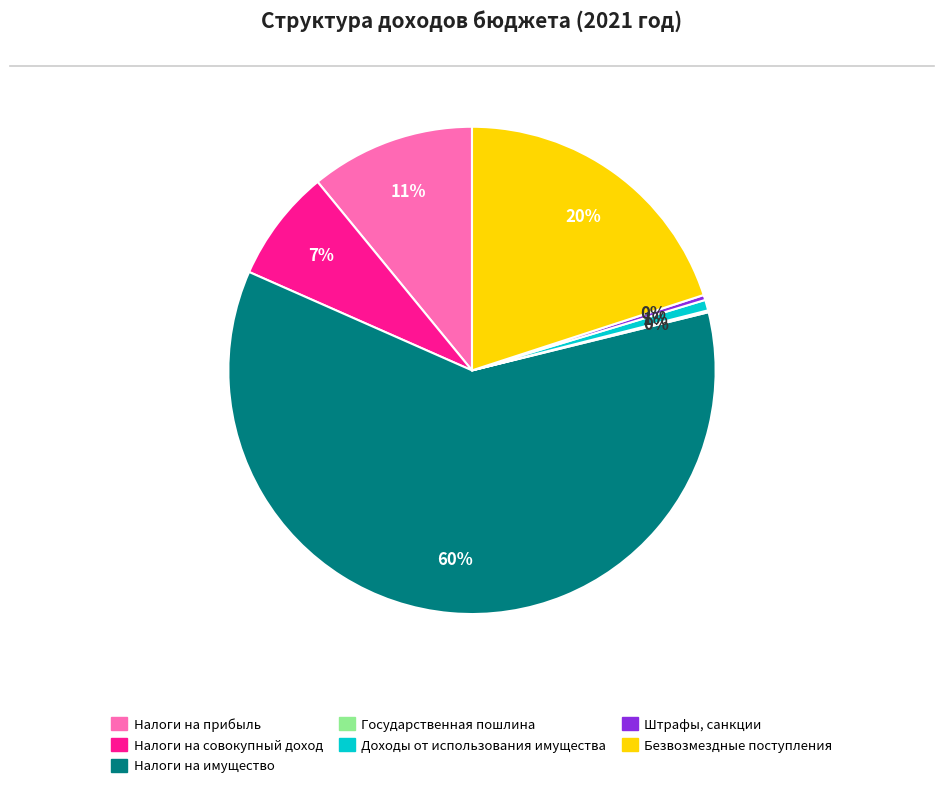

To the nearest percent, what is the average slice percentage?

14%